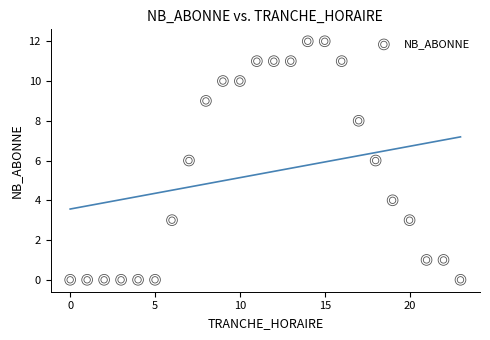

What is the range of X values (max minus min)?

23